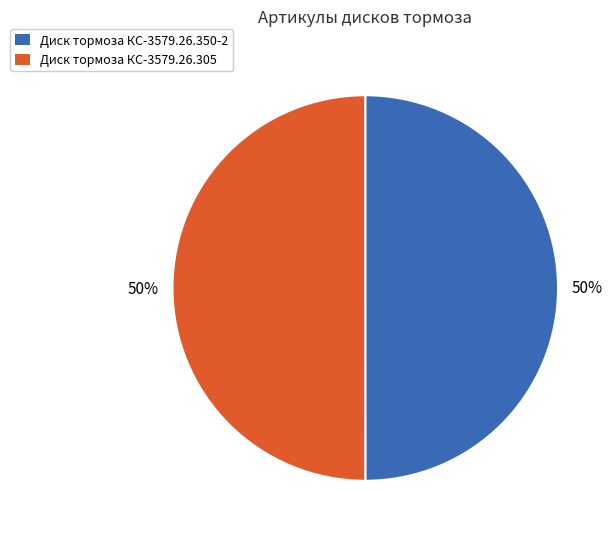

Do Диск тормоза КС-3579.26.305 and Диск тормоза КС-3579.26.350-2 together represent more than half of the pie?

Yes